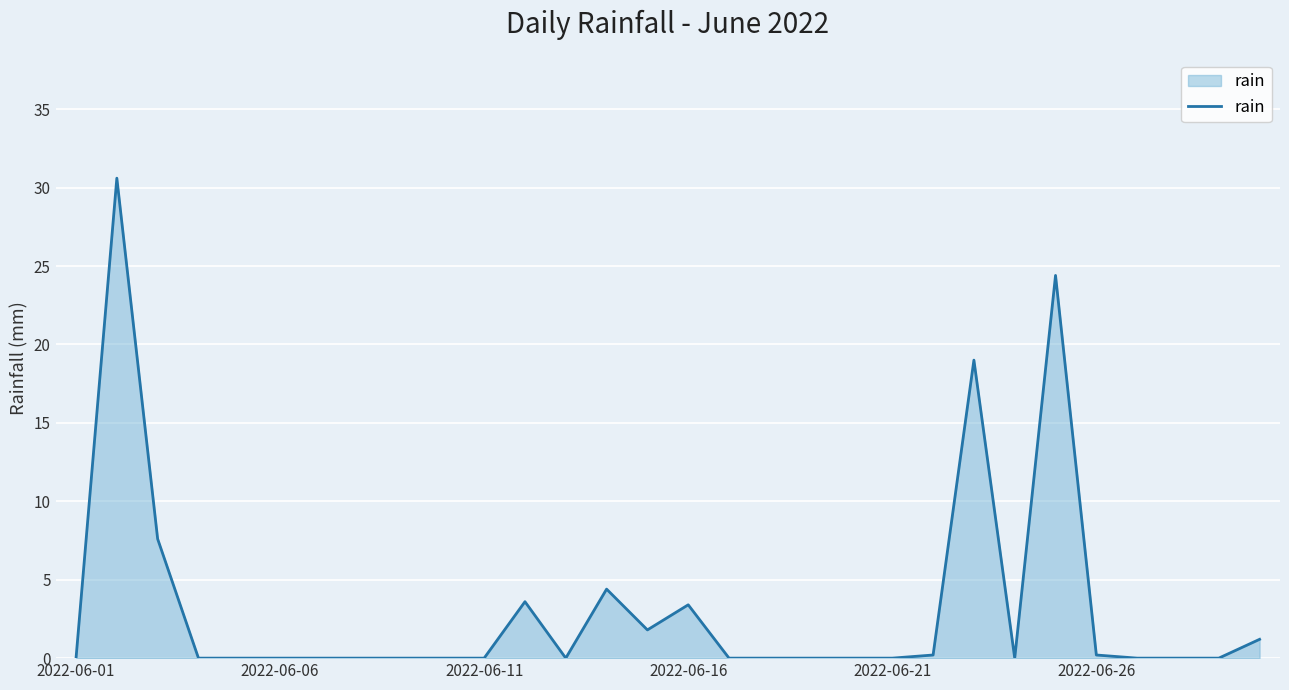

Reading right to left, transcribe all the data shown in this chart.

1.2	0.0	0.0	0.0	0.2	24.4	0.0	19.0	0.2	0.0	0.0	0.0	0.0	0.0	3.4	1.8	4.4	0.0	3.6	0.0	0.0	0.0	0.0	0.0	0.0	0.0	0.0	7.6	30.6	0.0